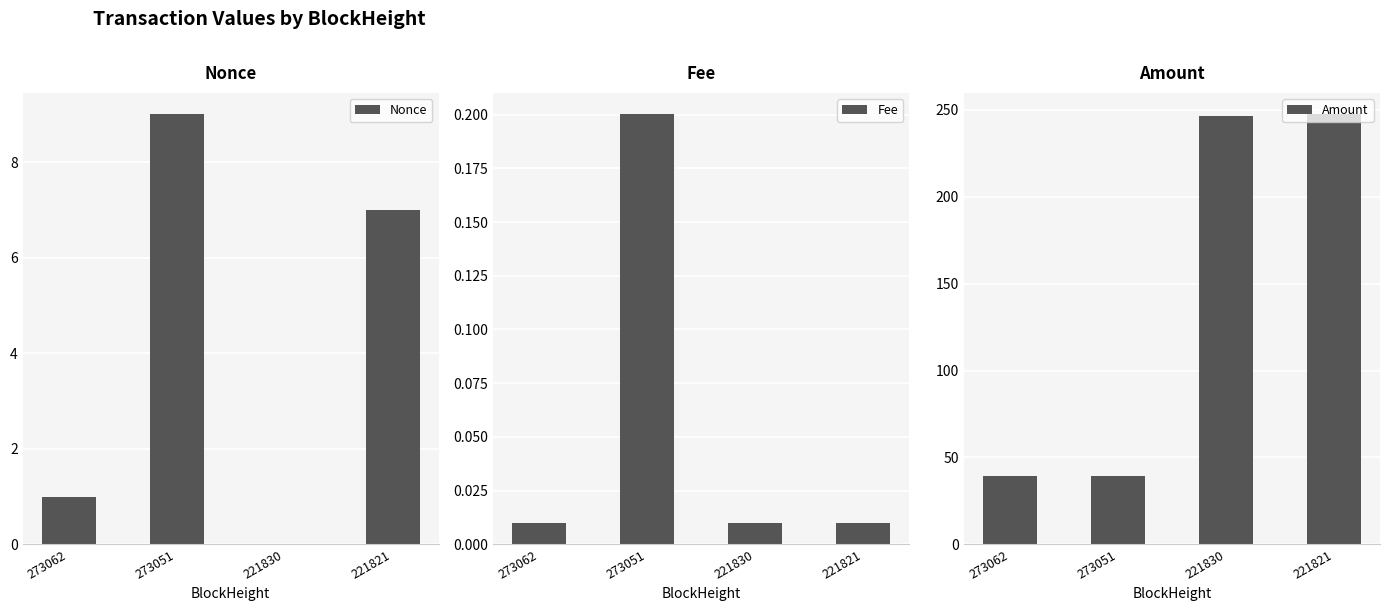

What is the total value across all series at 221830?

246.4